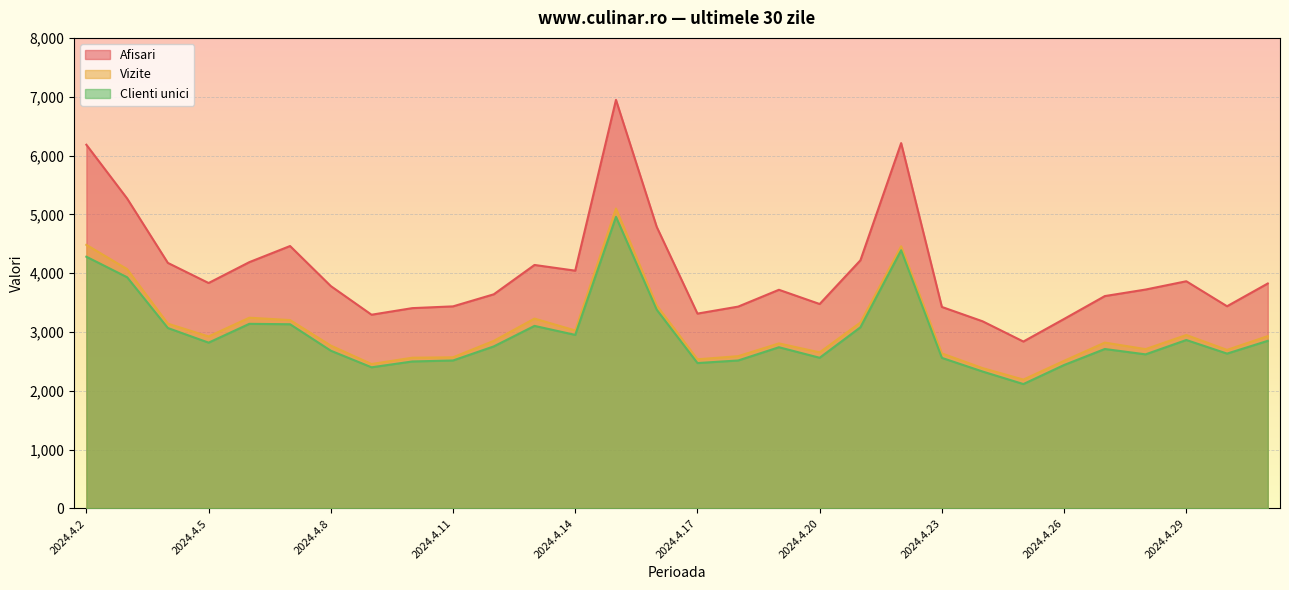

True or false: Vizite and Afisari cross at least once.

False